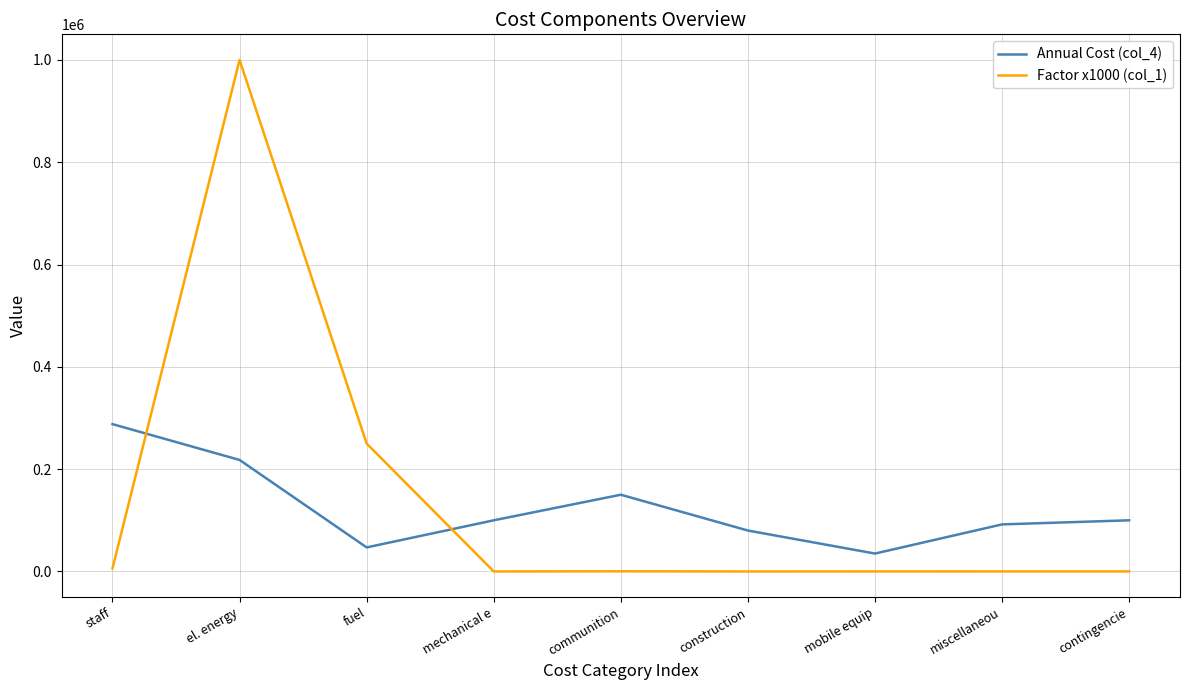

Rank the series at mobile equip from highest to lowest value.

Annual Cost (col_4), Factor x1000 (col_1)